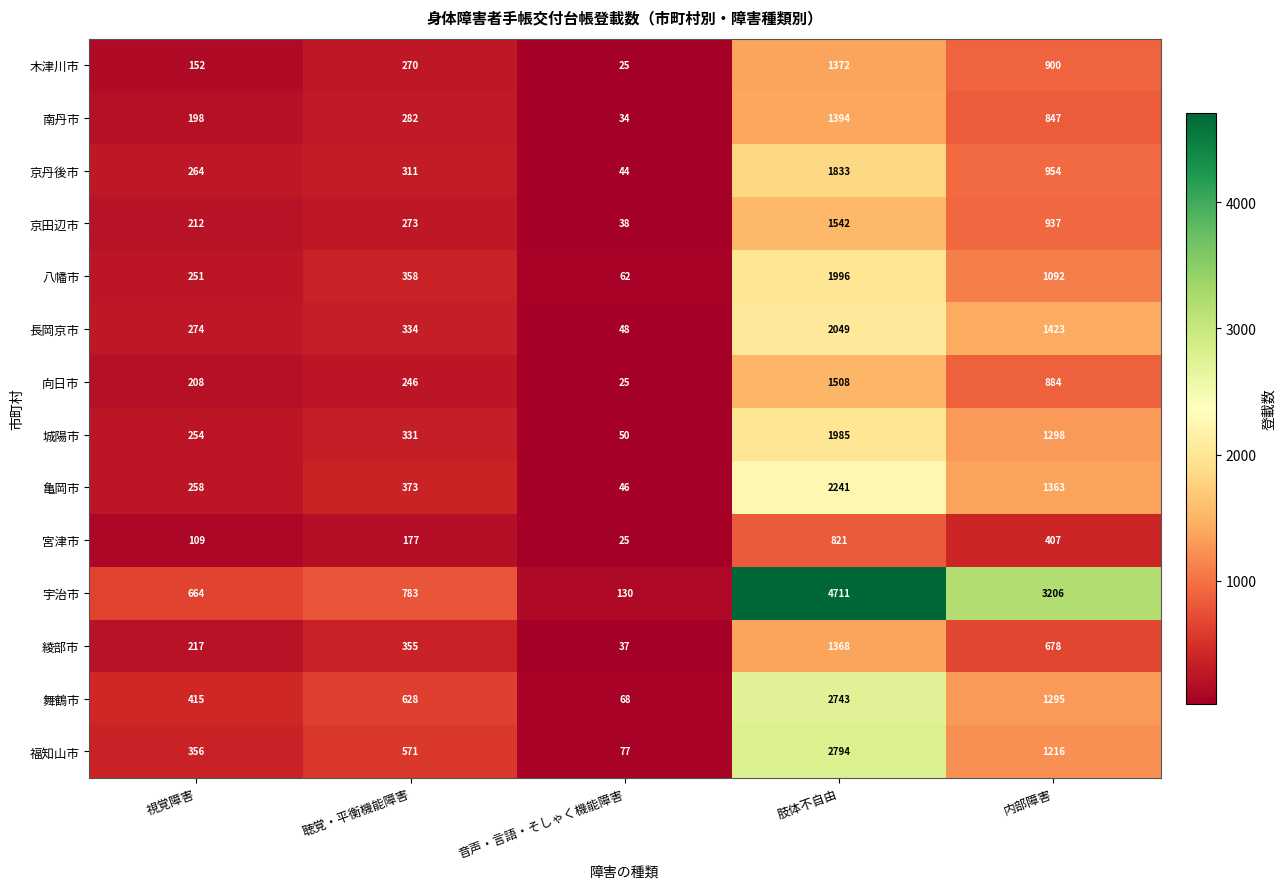

What is the difference between the highest and lowest values at 聴覚・平衡機能障害?

606